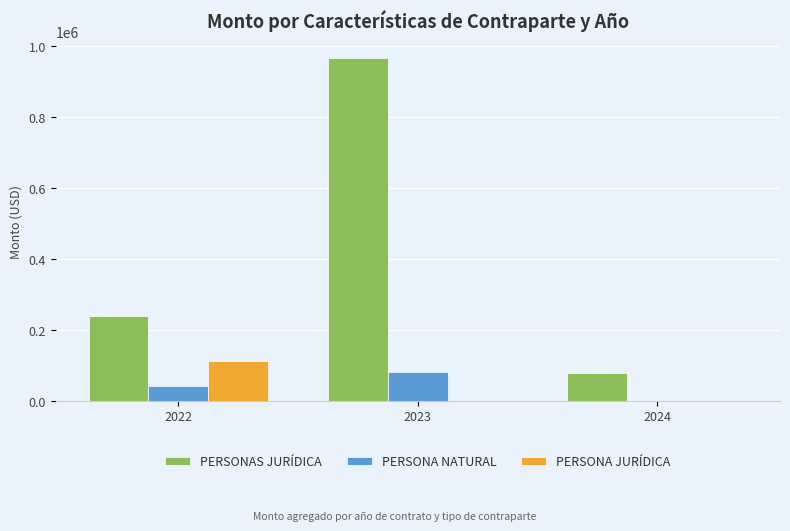

What is the highest value of the PERSONAS JURÍDICA series?

966530.4